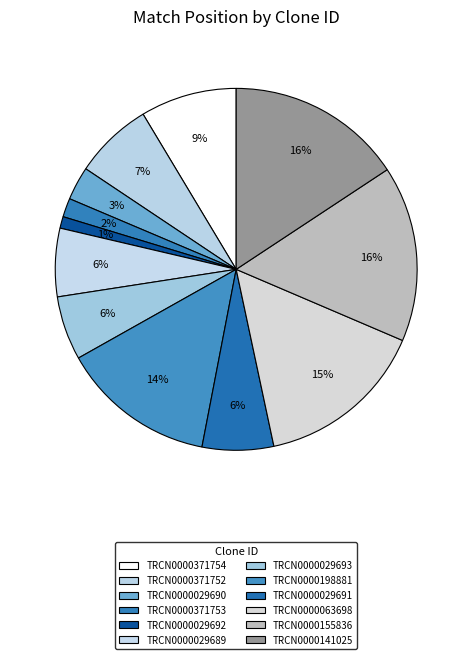

Combined, do TRCN0000371752 and TRCN0000371753 account for over 50%?

No